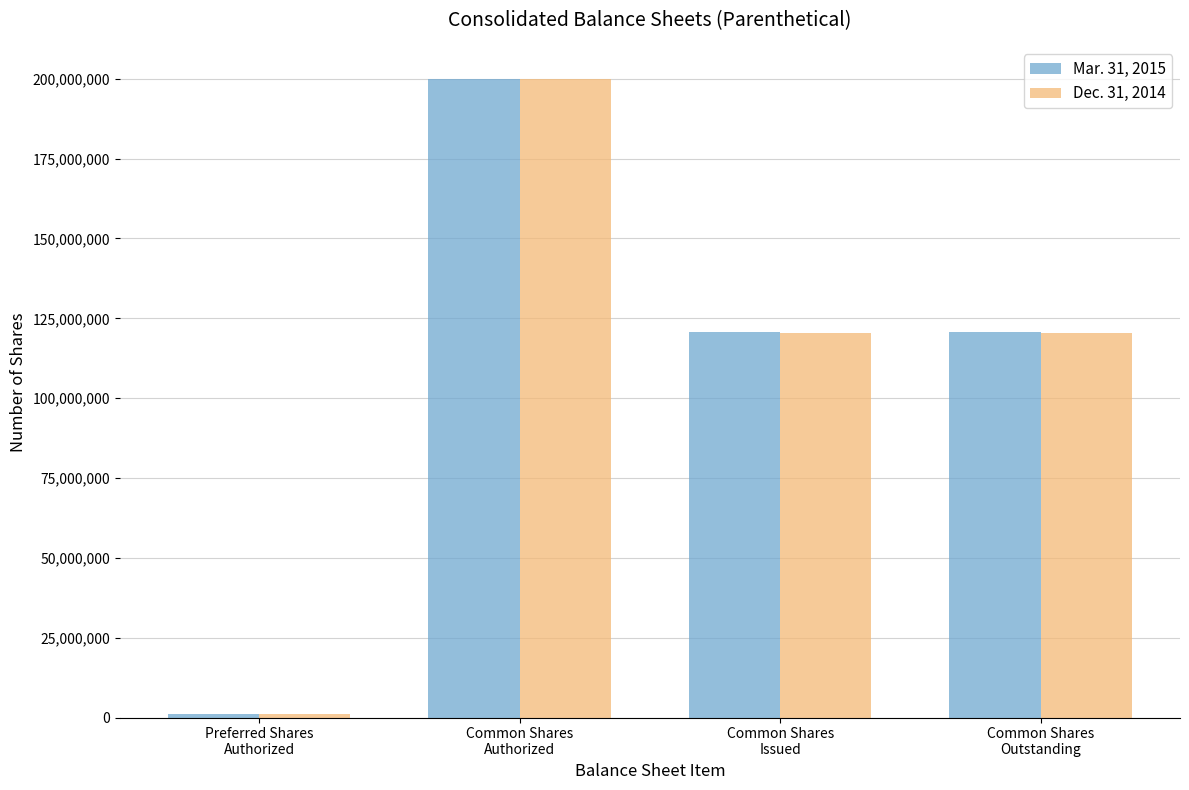

Is it true that Mar. 31, 2015 equals 200000000 at Common Shares
Authorized?

True